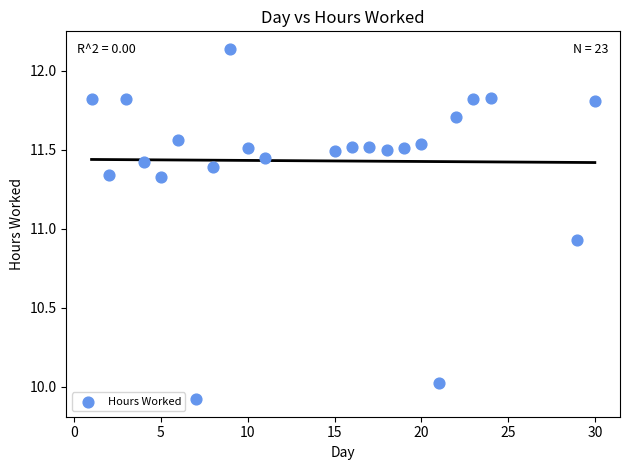

What is the range of X values (max minus min)?

29.0